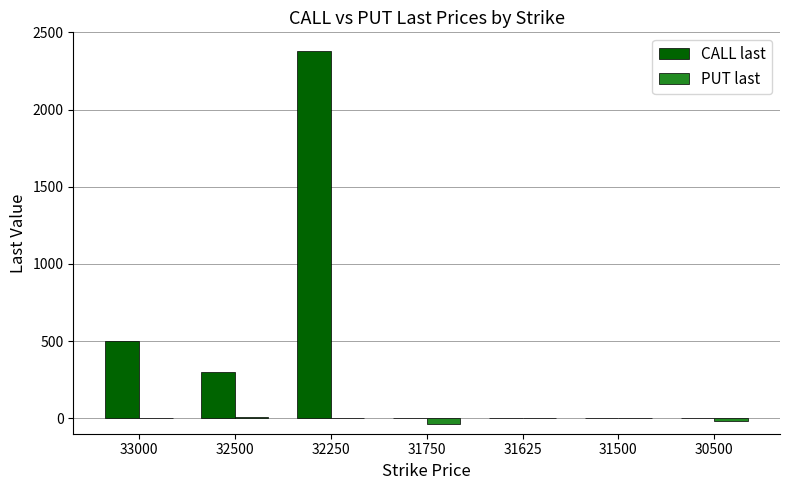

Which series changed the most between 32250 and 31500?

CALL last